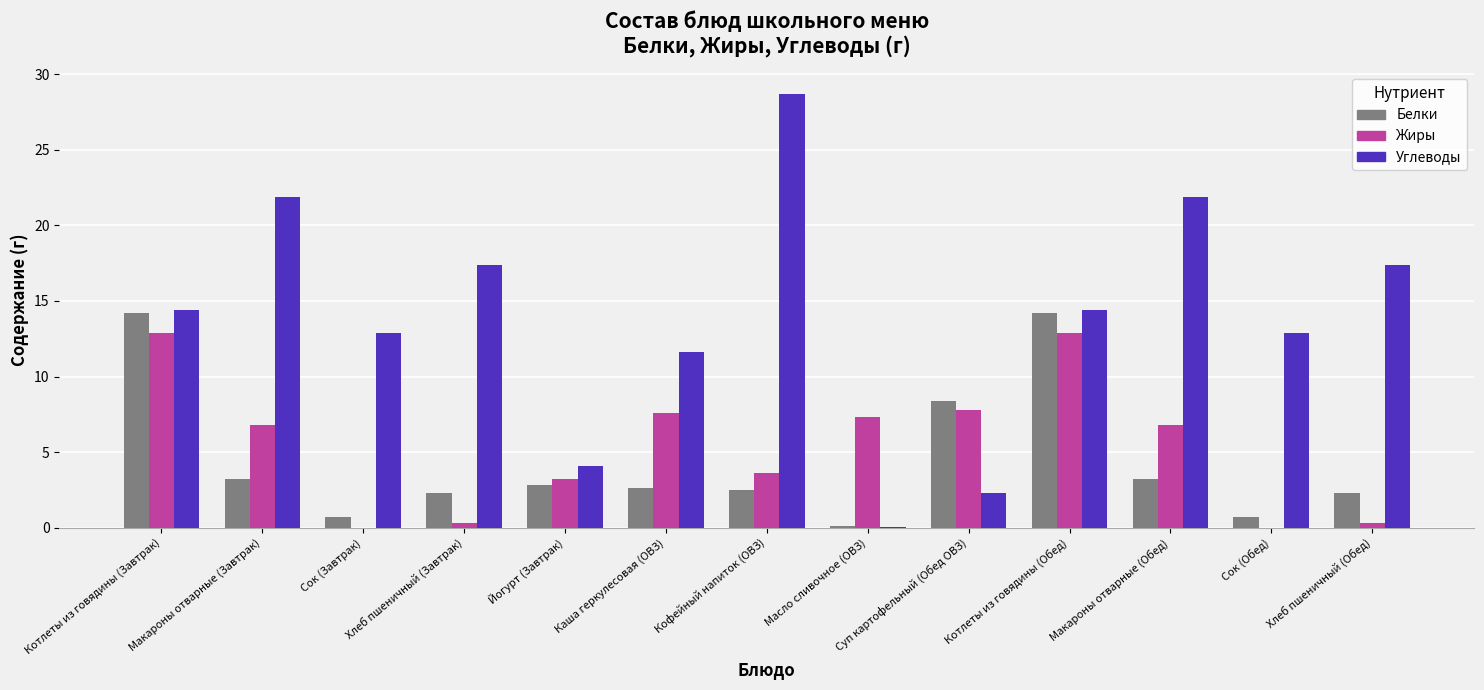

Which category has the highest value across all series?

Кофейный напиток (ОВЗ)